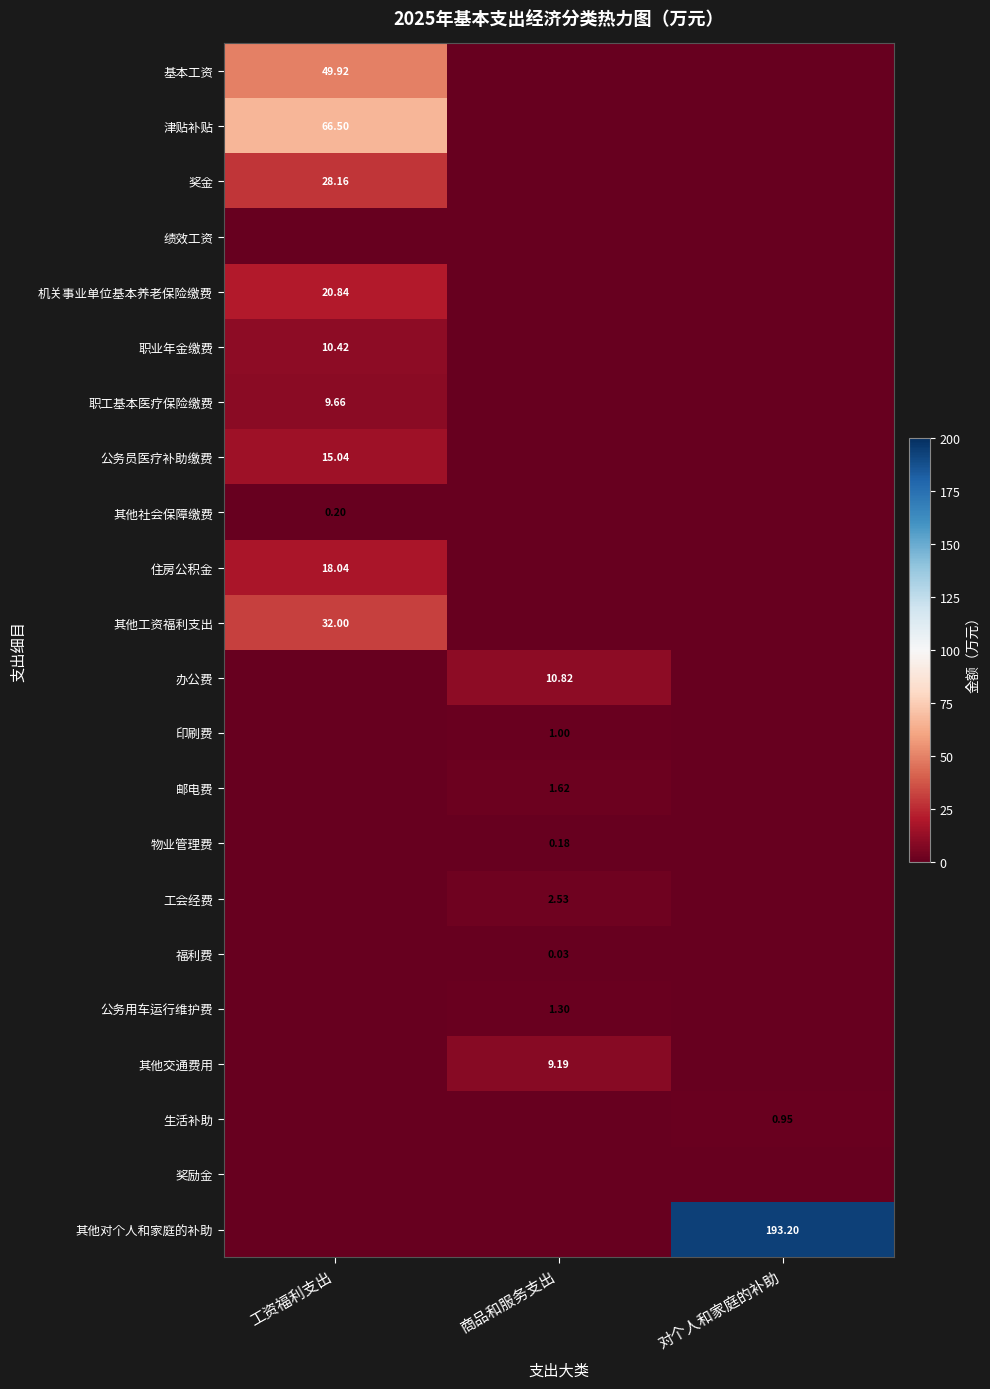

The value of 邮电费 at 商品和服务支出 is 1.6. True or false?

True